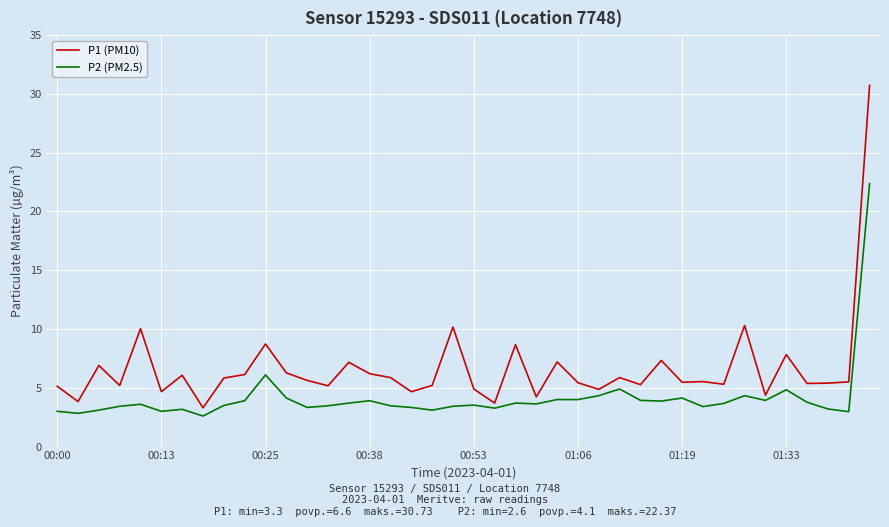

What is the minimum value shown in the chart?

2.6